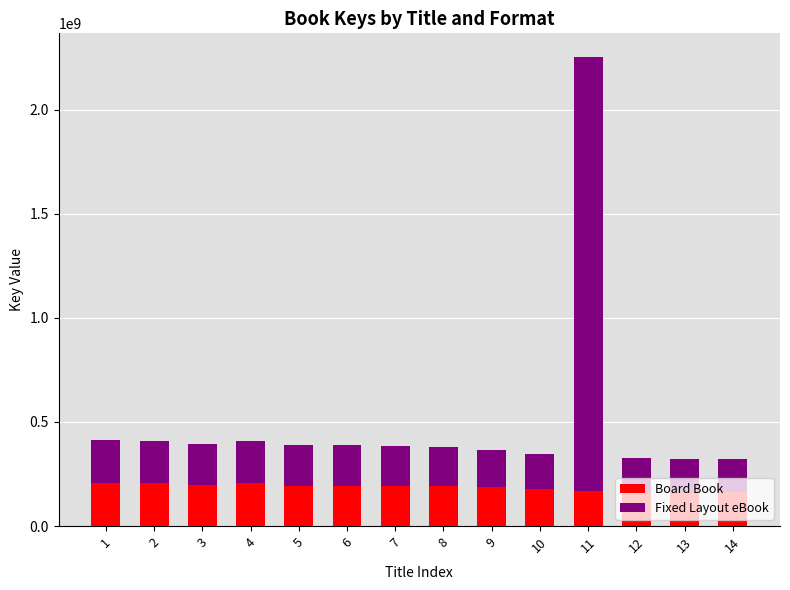

What is the difference between the Board Book values at 2 and 14?

43343356